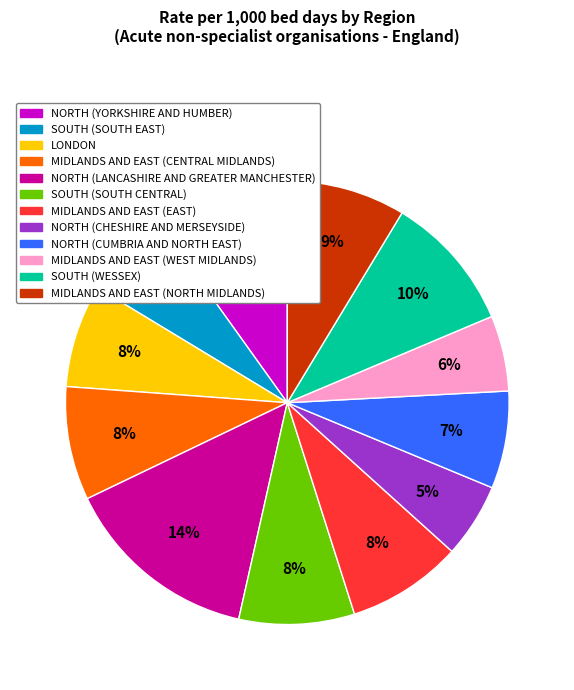

How many segments does this pie chart have?

12